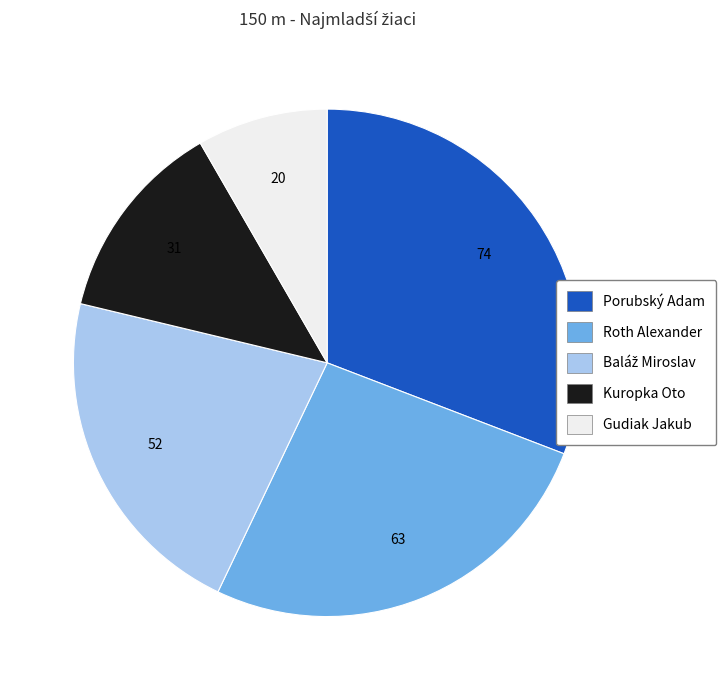

Which has a higher value, Roth Alexander or Gudiak Jakub?

Roth Alexander